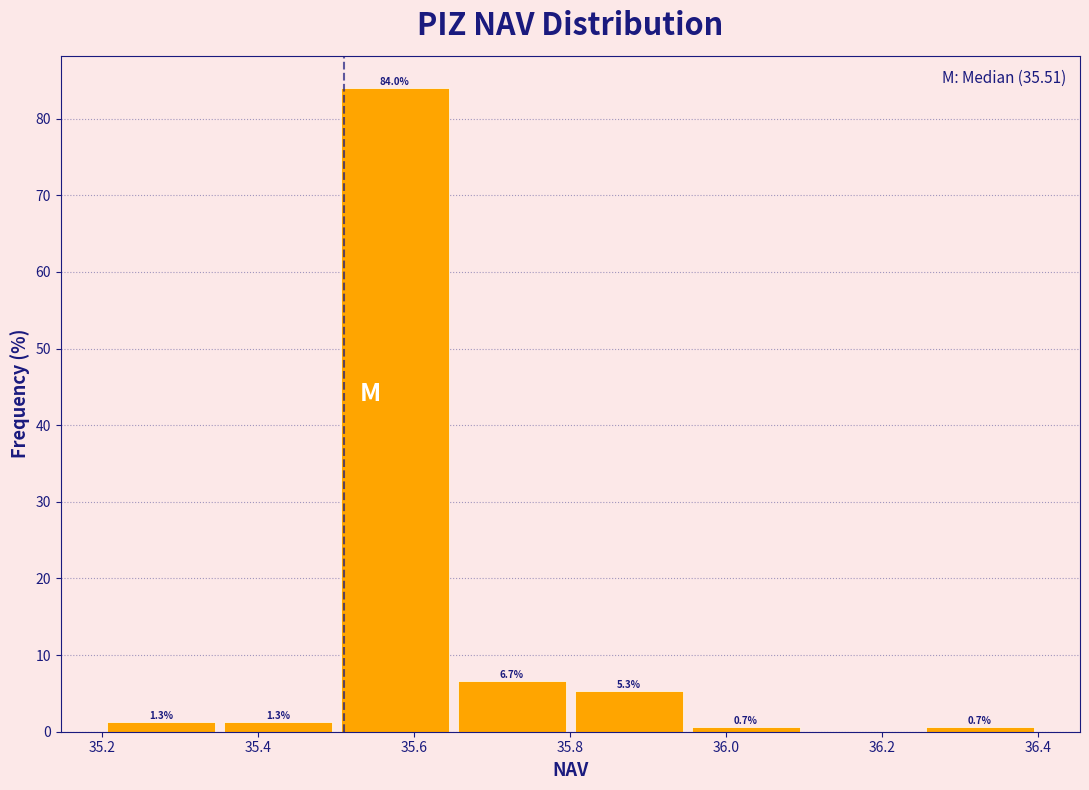

Which range on the x-axis has the tallest bar?

35.50 to 35.65